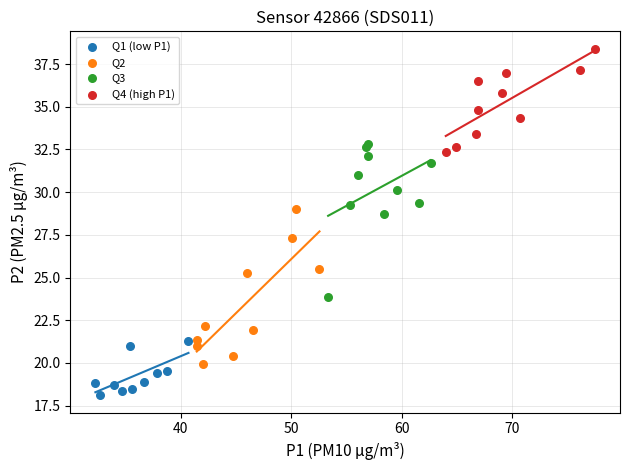

Which series reaches the maximum Y coordinate?

Q4 (high P1)